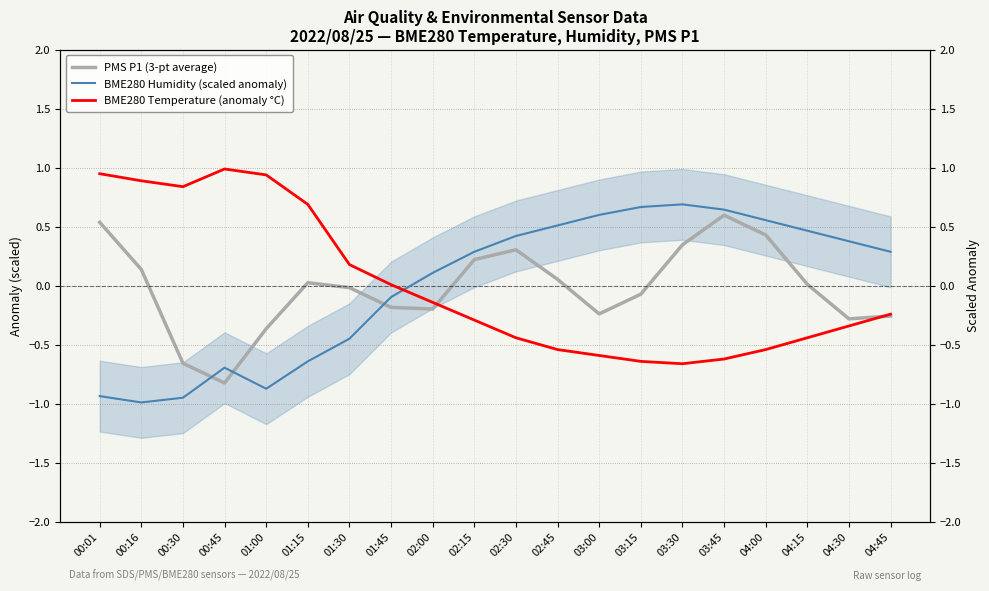

What are all the series names shown in the legend?

PMS P1 (3-pt average), BME280 Humidity (scaled anomaly), BME280 Temperature (anomaly °C)